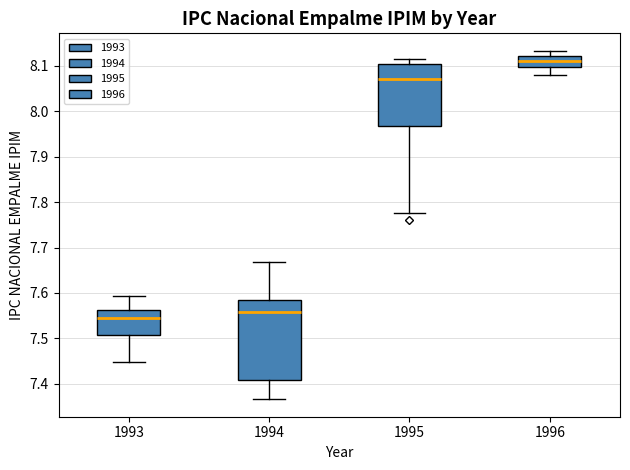

Where does the lower whisker of the box at x = 1995 end on the y-axis? The values are not printed on the chart, so give them approximately, as read against the axis.

7.78